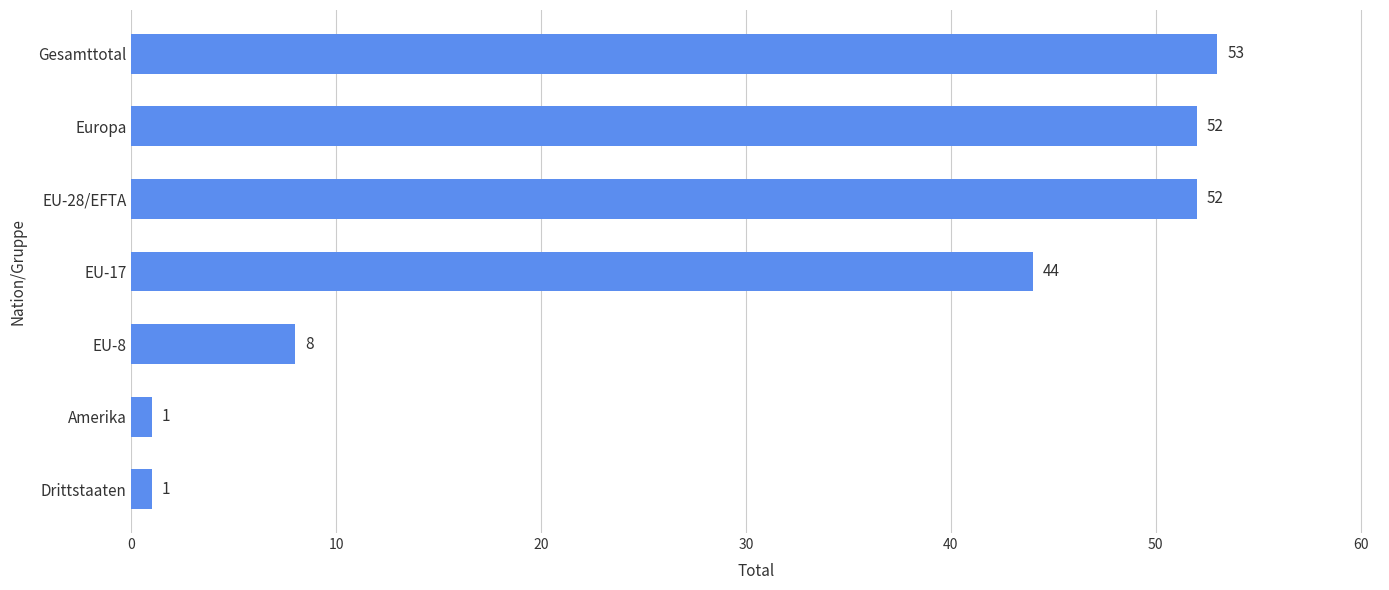

Reading top to bottom, what are all the values shown in this chart?

53	52	52	44	8	1	1